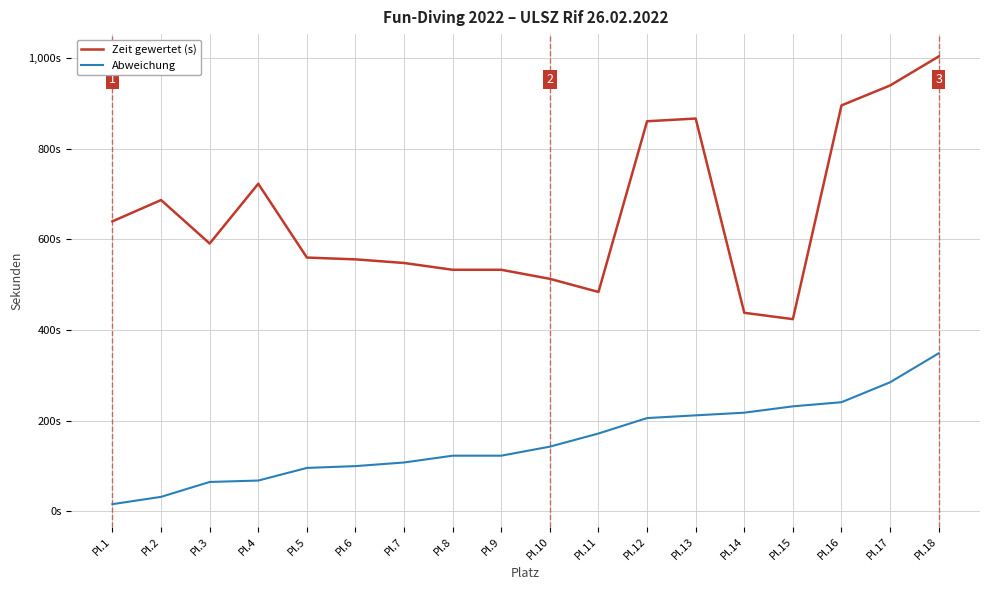

Is this an area chart (filled region under the line)?

No